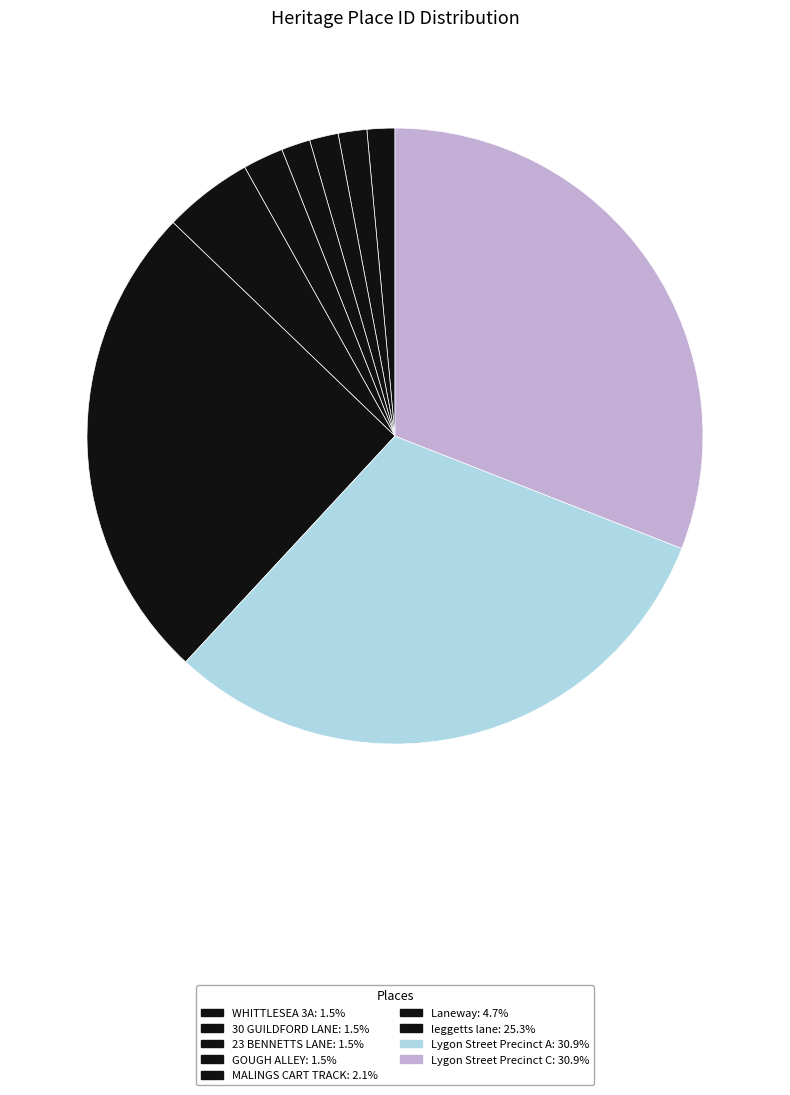

Rank the categories by value from lowest to highest.

WHITTLESEA 3A, 30 GUILDFORD LANE, 23 BENNETTS LANE, GOUGH ALLEY, MALINGS CART TRACK, Laneway, leggetts lane, Lygon Street Precinct A, Lygon Street Precinct C